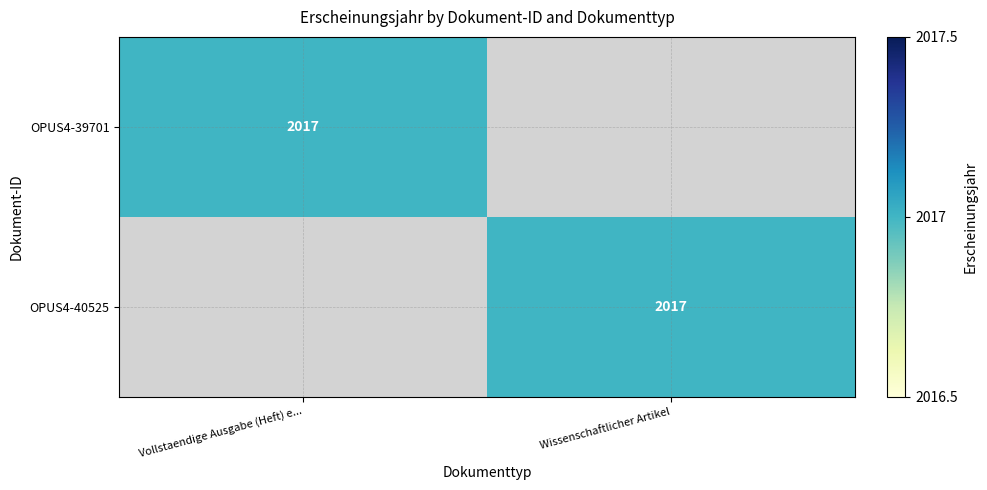

The OPUS4-39701 series shows 2017 at Vollstaendige Ausgabe (Heft) e.... True or false?

True